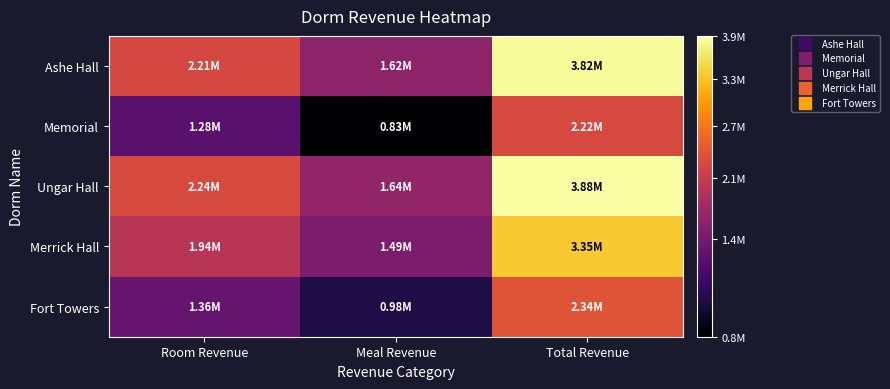

At how many categories does at least one series exceed 1312140?

3